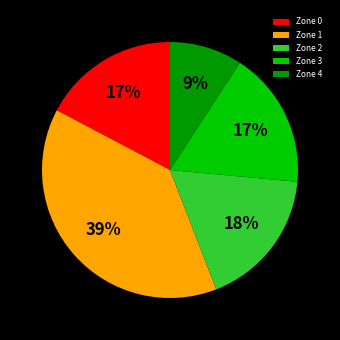

Does any single category account for the majority?

No